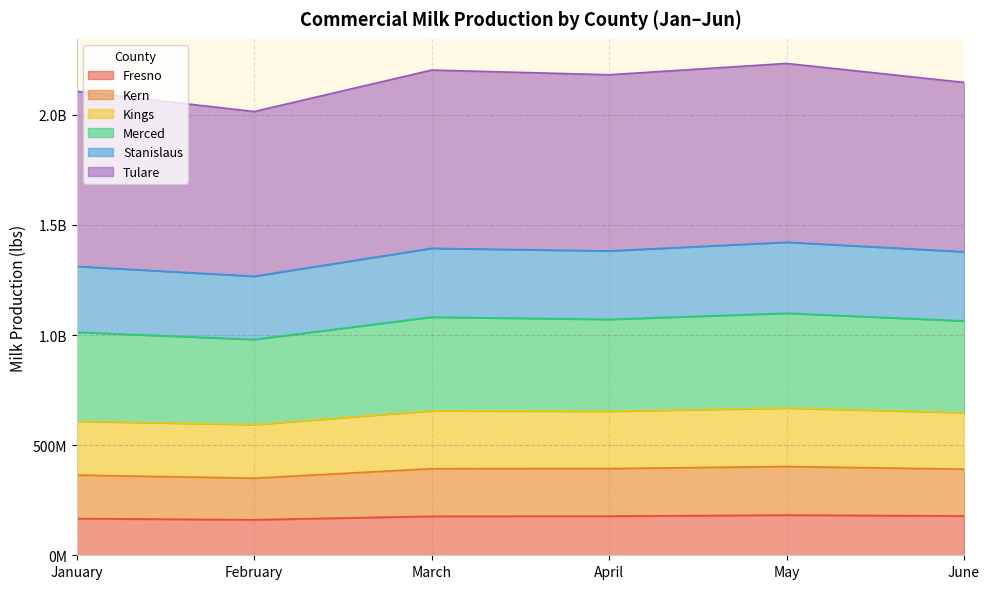

True or false: Merced and Kings cross at least once.

False